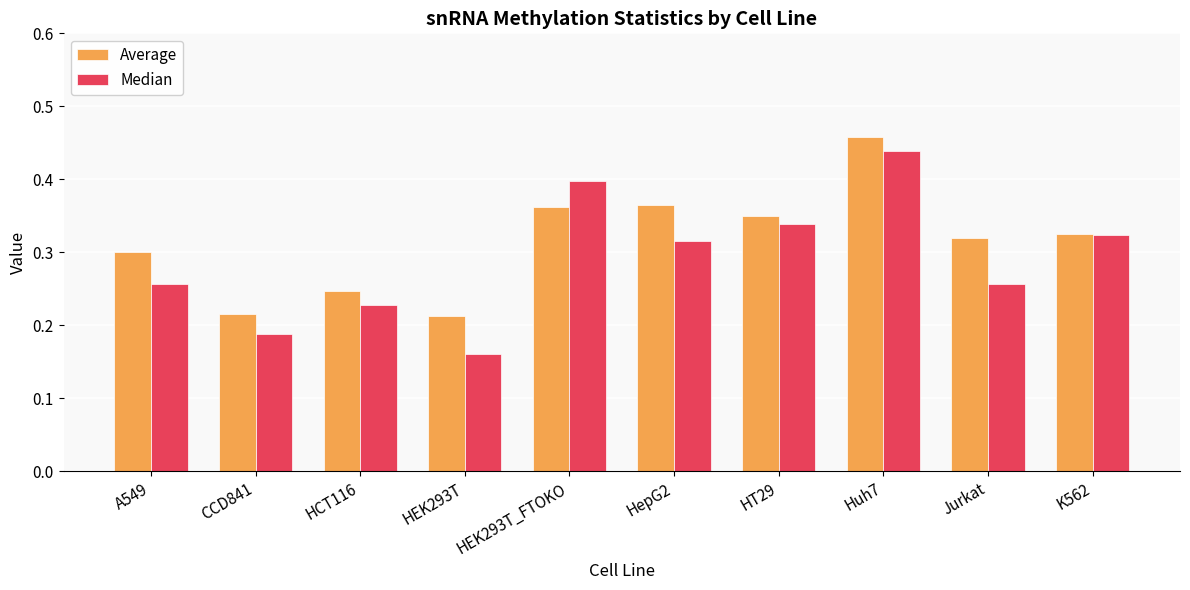

The value of Average at HT29 is 0.5. True or false?

False